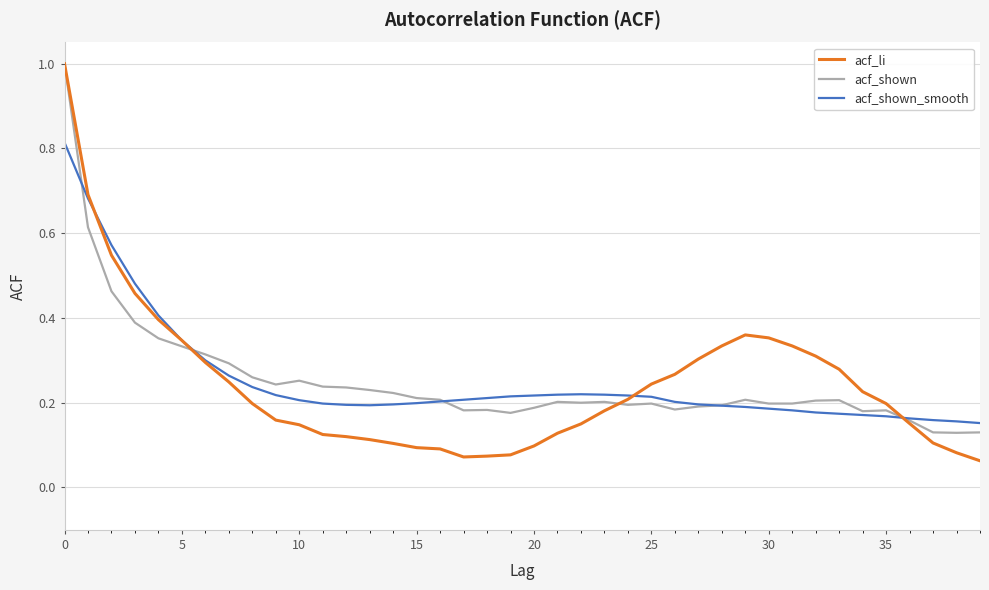

What is the greatest value displayed?

1.0